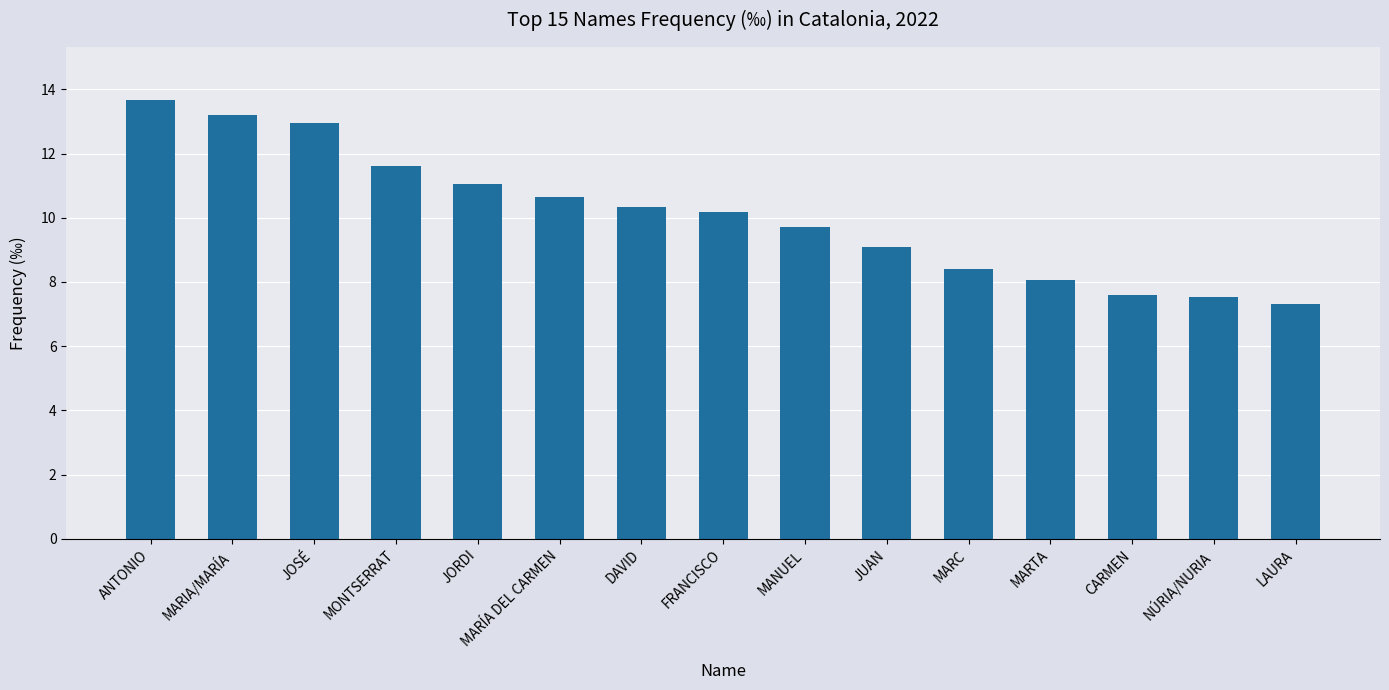

Reading right to left, transcribe all the data shown in this chart.

LAURA=7.3	NÚRIA/NURIA=7.5	CARMEN=7.6	MARTA=8.1	MARC=8.4	JUAN=9.1	MANUEL=9.7	FRANCISCO=10.2	DAVID=10.3	MARÍA DEL CARMEN=10.7	JORDI=11.1	MONTSERRAT=11.6	JOSÉ=13.0	MARIA/MARÍA=13.2	ANTONIO=13.7